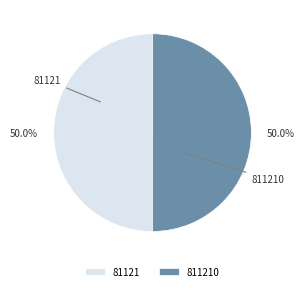

What is the ratio of the value at 811210 to the value at 81121?

1.0